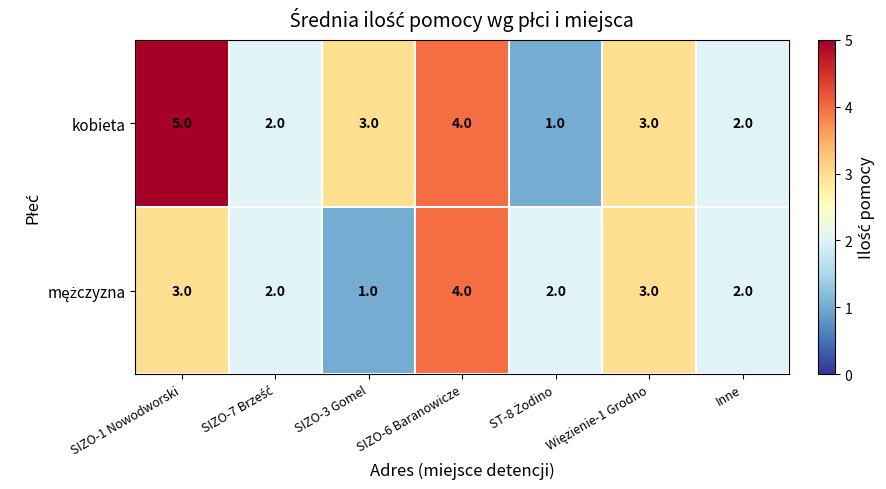

At which label does kobieta first exceed 3?

SIZO-1 Nowodworski